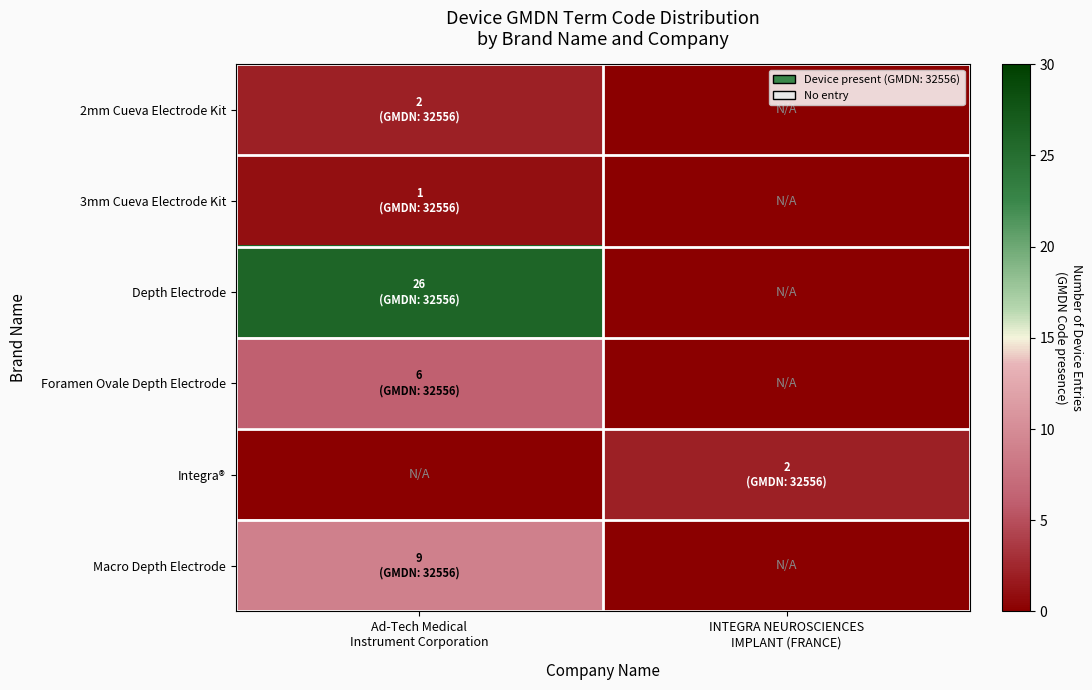

What is the greatest value displayed?

26